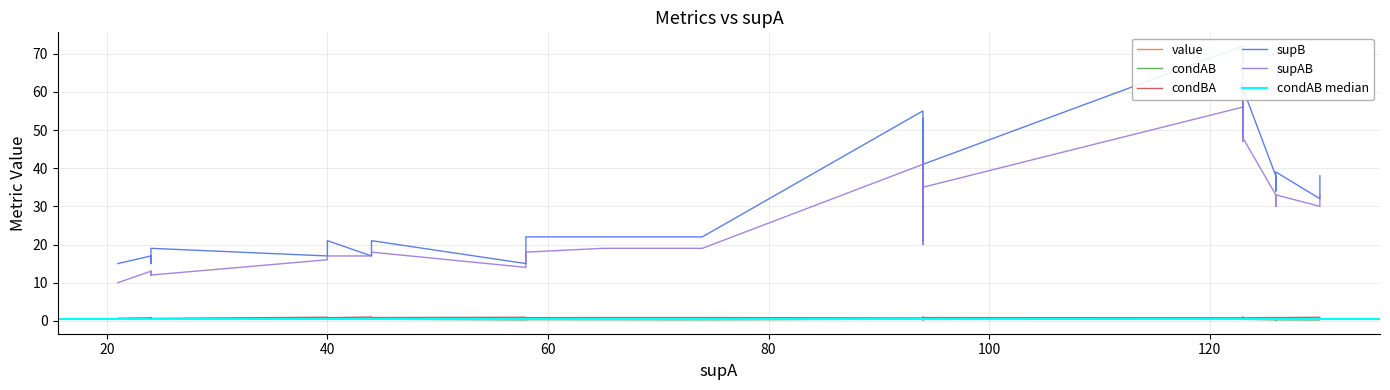

At which category does the chart reach its minimum across all series?

29